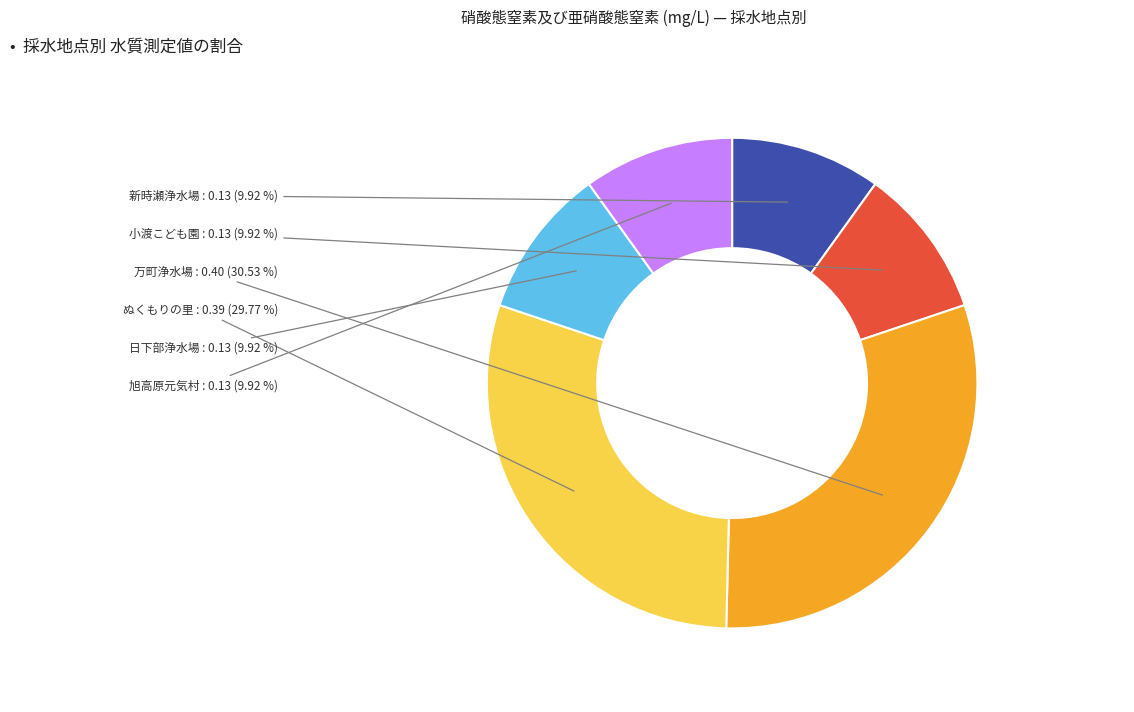

Does any single category account for the majority?

No